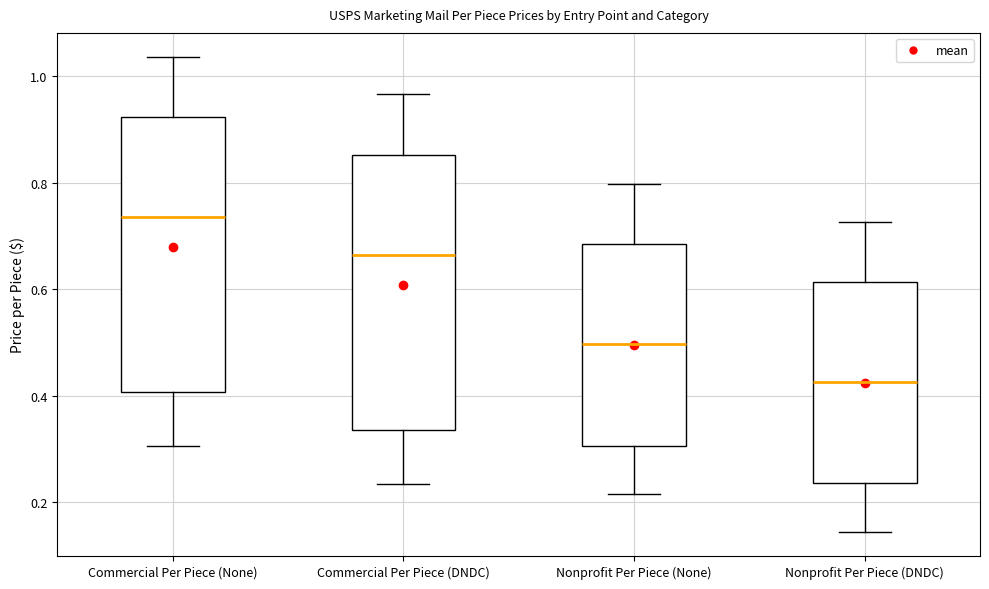

Which box has the lowest median line?

Nonprofit Per Piece (DNDC)